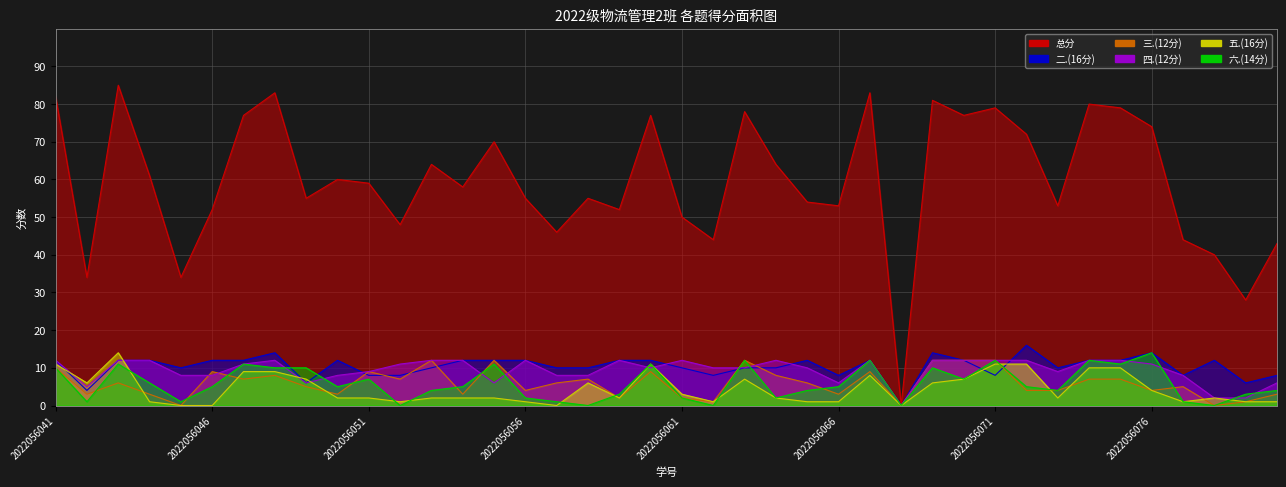

What is the sum of all 总分 values?

2383